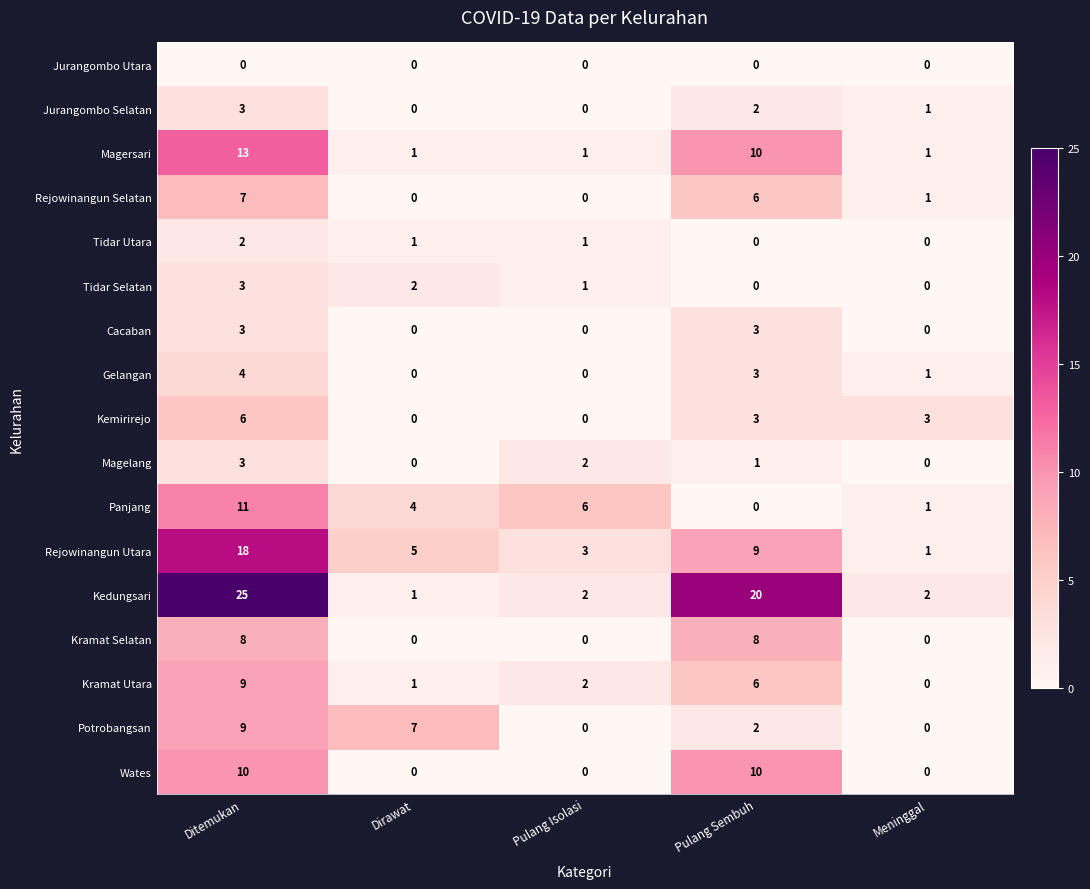

What is the average value of the Wates series?

4